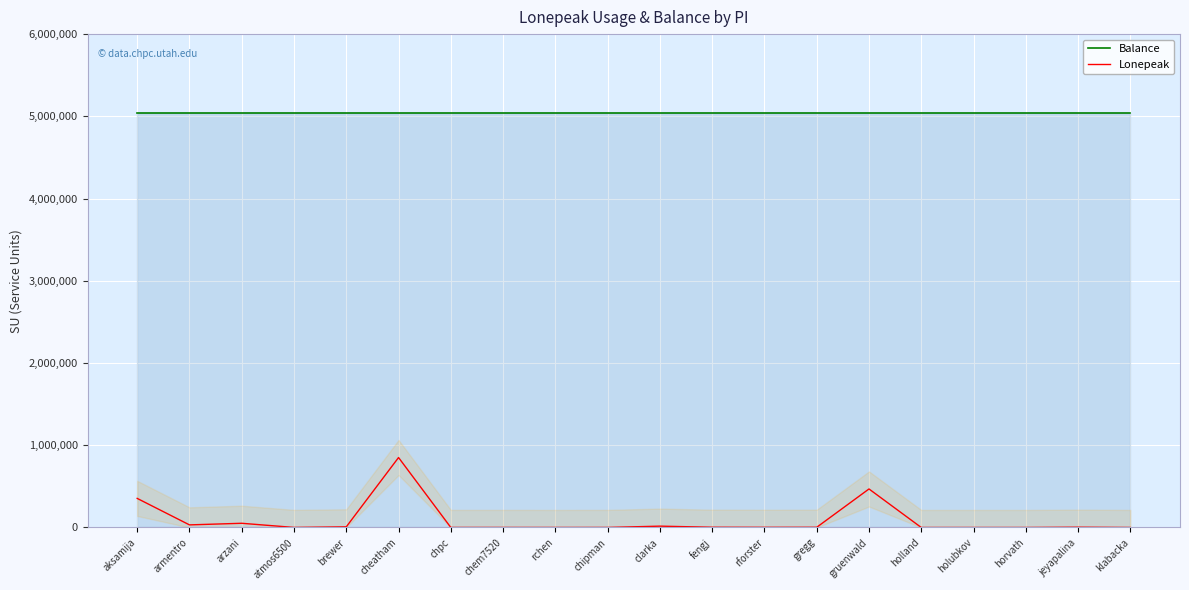

Reading left to right, what are all the values shown in this chart?

Balance: 5034689.3	5034689.3	5034689.3	5034689.3	5034689.3	5034689.3	5034689.3	5034689.3	5034689.3	5034689.3	5034689.3	5034689.3	5034689.3	5034689.3	5034689.3	5034689.3	5034689.3	5034689.3	5034689.3	5034689.3
Lonepeak: 353909.1	31807.5	51283.7	736.6	8027.8	850790.6	460.9	526.1	309.6	553.7	16387.9	3015.1	2081.0	2624.5	468582.7	171.6	160.1	107.5	3429.0	214.9